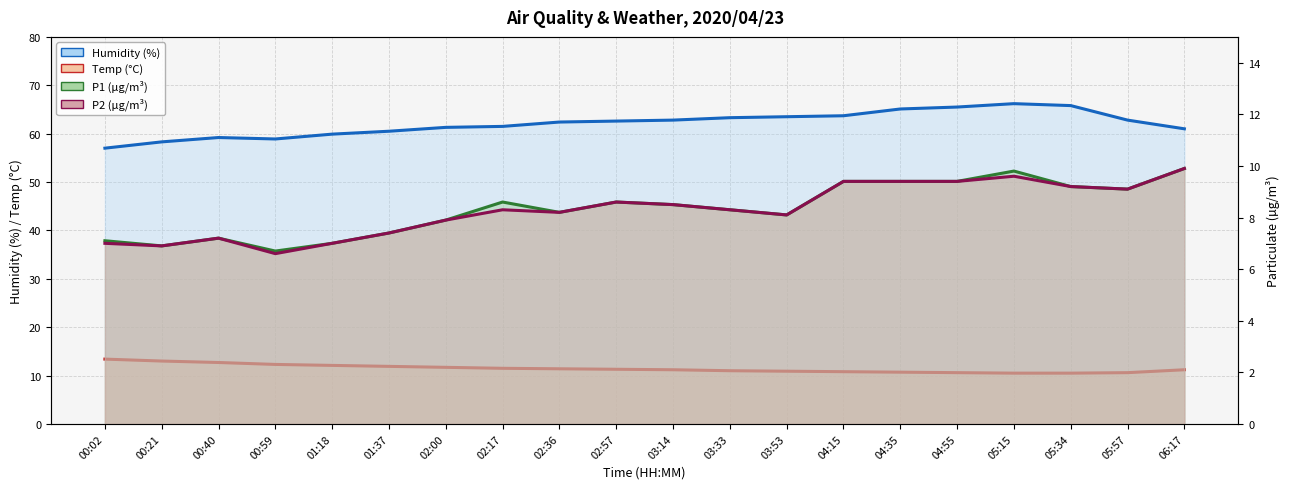

Between 00:02 and 02:57, which series saw the biggest shift?

Humidity